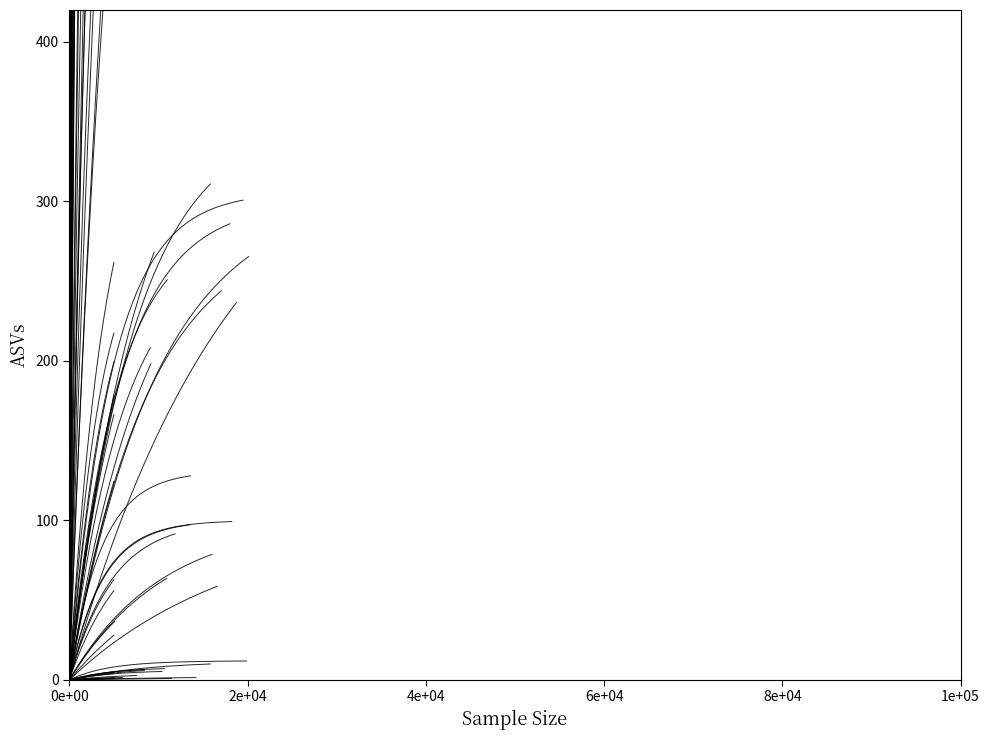

At how many categories does at least one series exceed 17517?

4